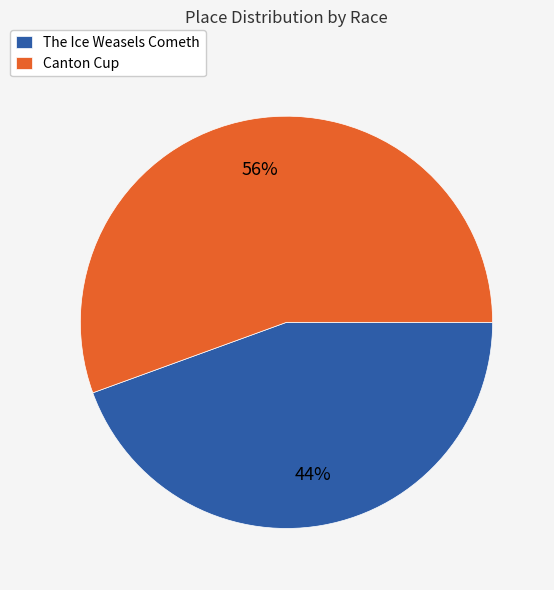

To the nearest percent, what portion does Canton Cup represent?

56%